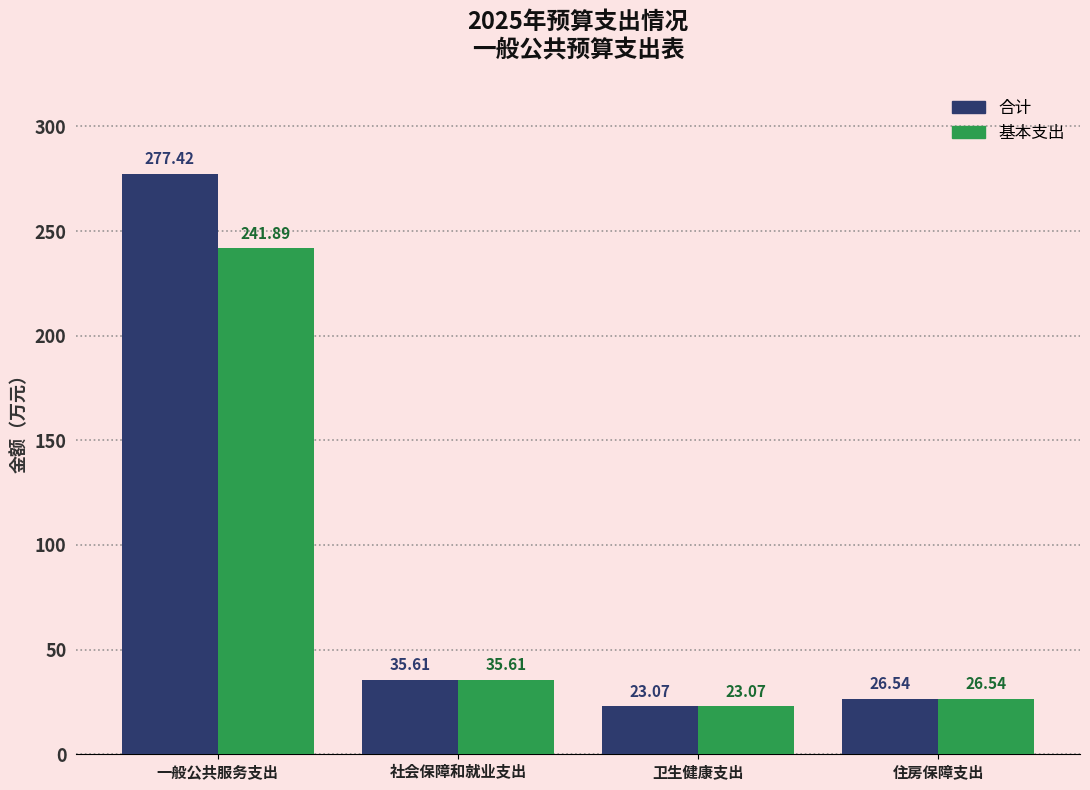

What is the difference between the 合计 values at 卫生健康支出 and 住房保障支出?

3.5